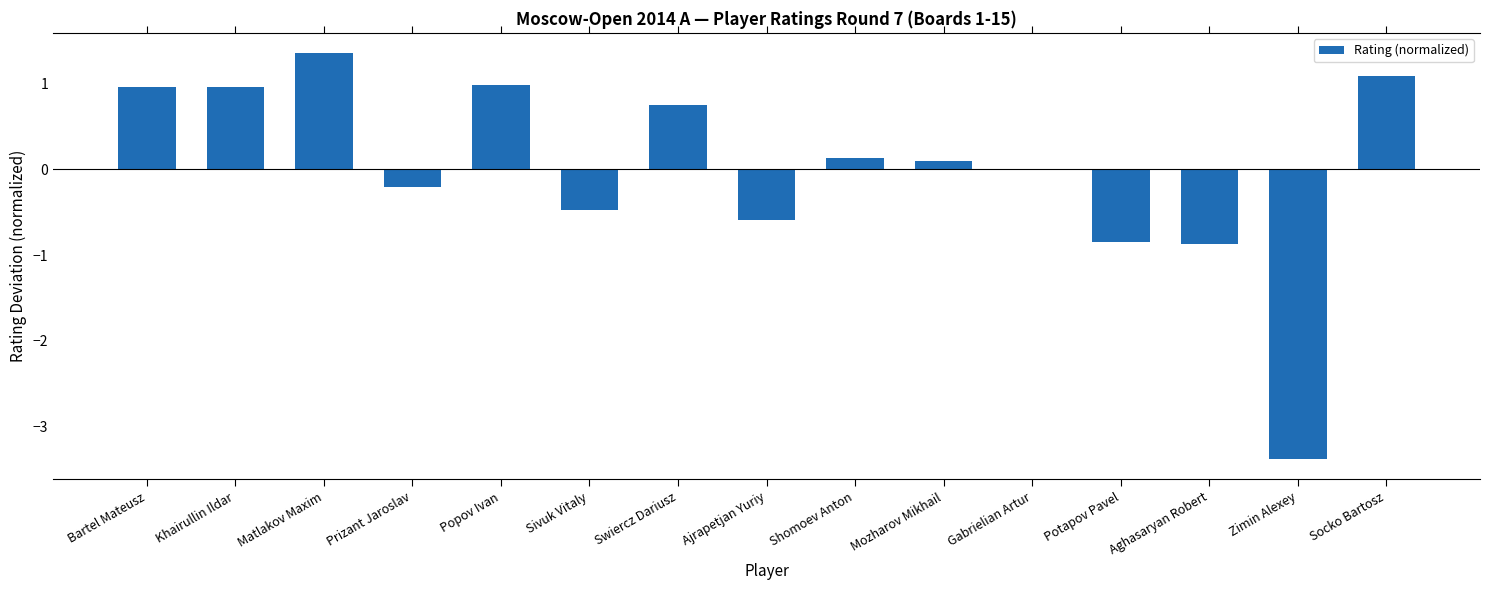

List the labels in order of value, smallest first.

Zimin Alexey, Aghasaryan Robert, Potapov Pavel, Ajrapetjan Yuriy, Sivuk Vitaly, Prizant Jaroslav, Gabrielian Artur, Mozharov Mikhail, Shomoev Anton, Swiercz Dariusz, Bartel Mateusz, Khairullin Ildar, Popov Ivan, Socko Bartosz, Matlakov Maxim